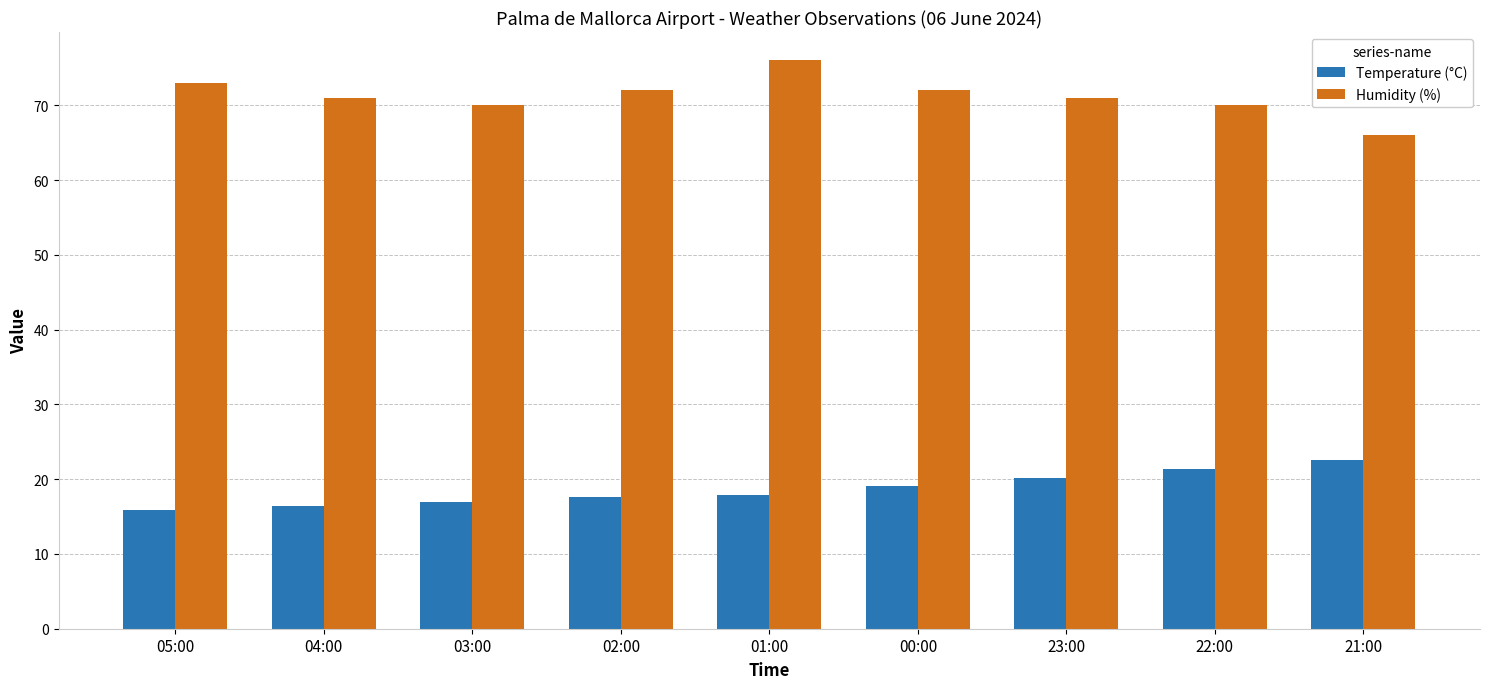

List the series in order of their peak value, highest first.

Humidity (%), Temperature (°C)